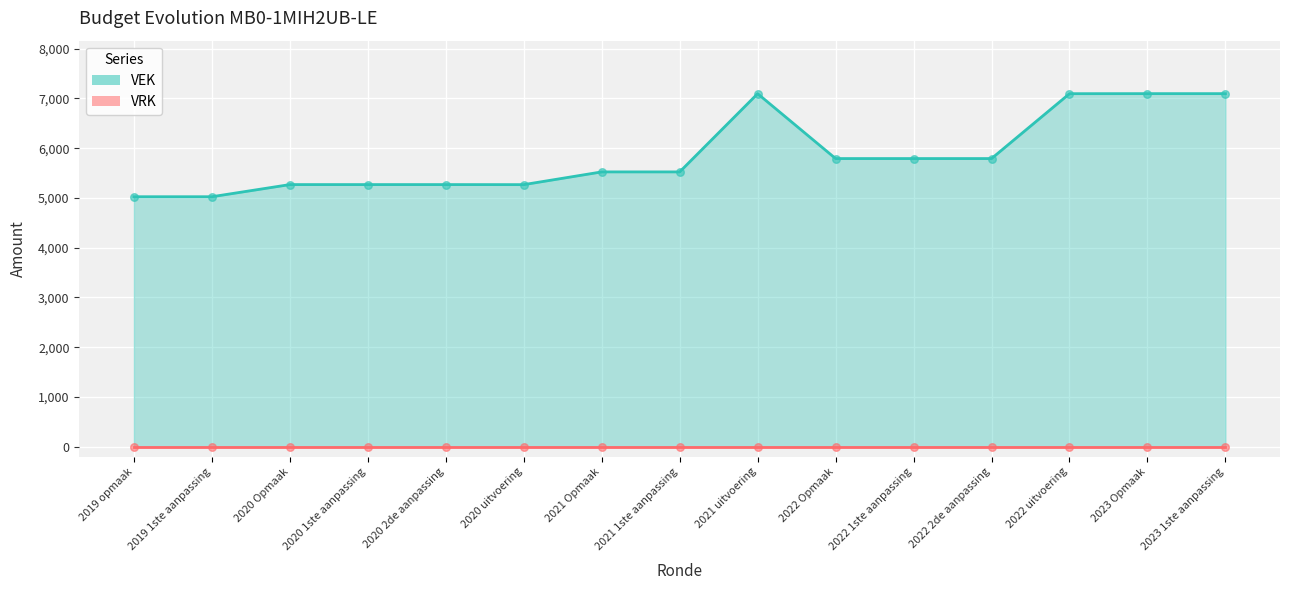

What is the change in value from 2019 opmaak to 2023 1ste aanpassing?

+2072